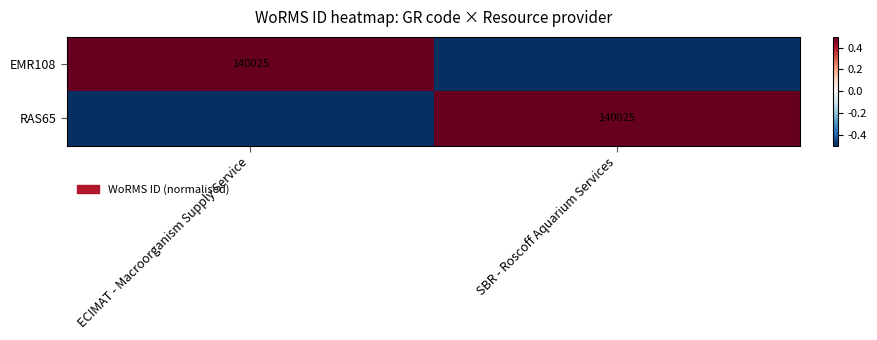

True or false: EMR108 has a value of 0.3 at ECIMAT - Macroorganism Supply Service.

False